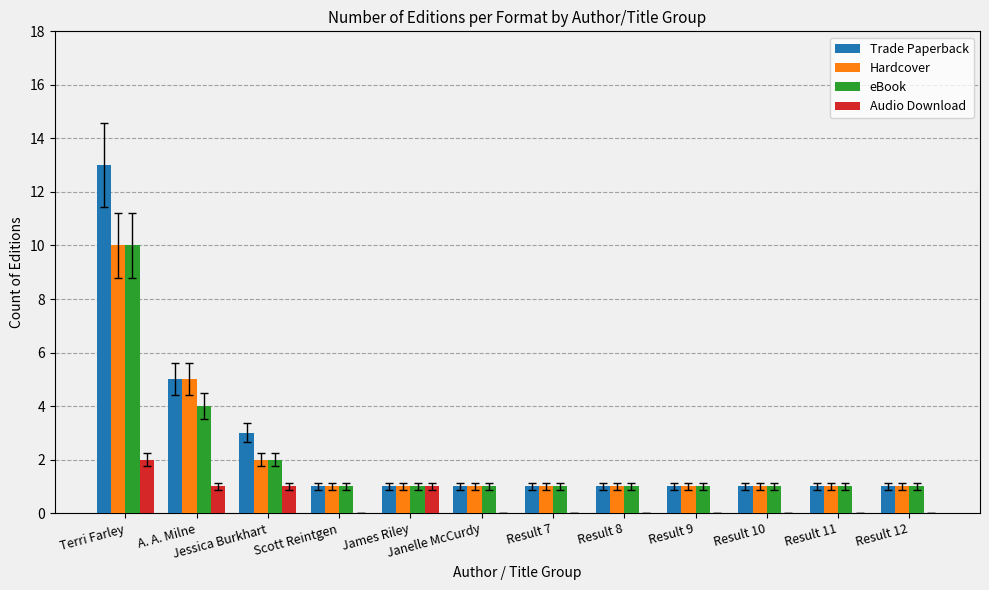

The value of Trade Paperback at Result 9 is 1. True or false?

True